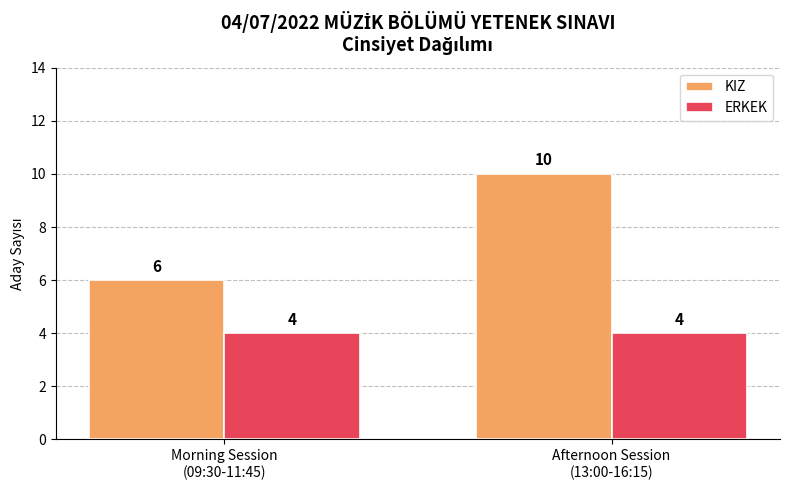

What is the label of the 1st bar from the right?

Afternoon Session
(13:00-16:15)